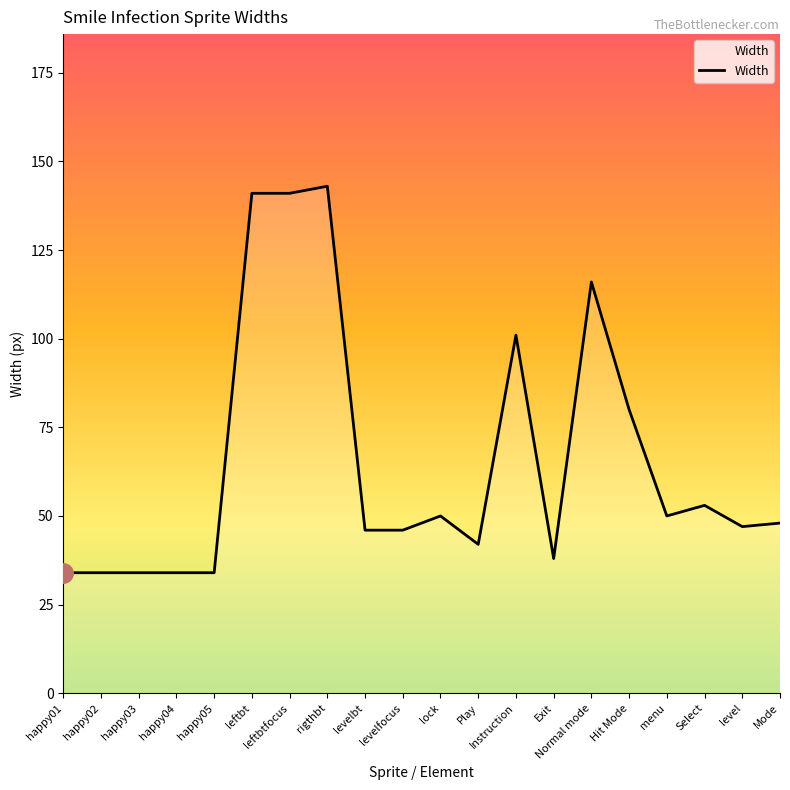

The value at leftbt is 220. True or false?

False